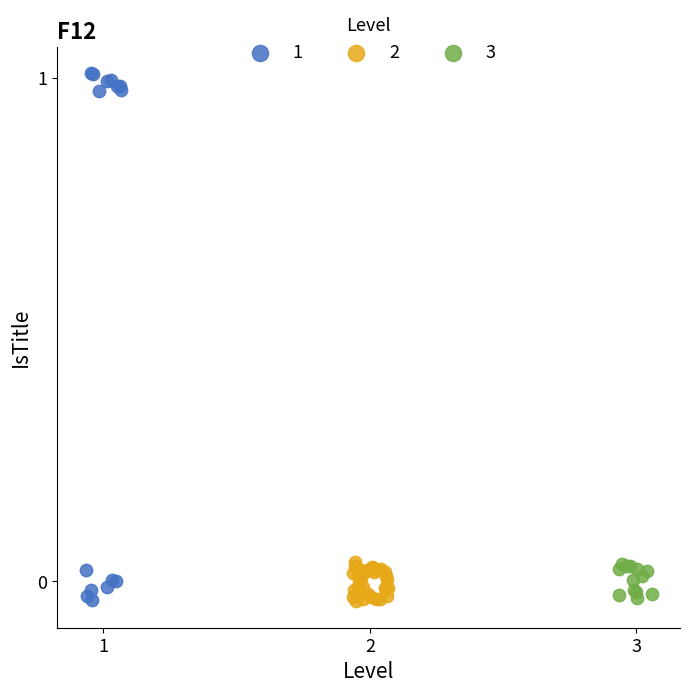

What are all the series names shown in the legend?

1, 2, 3